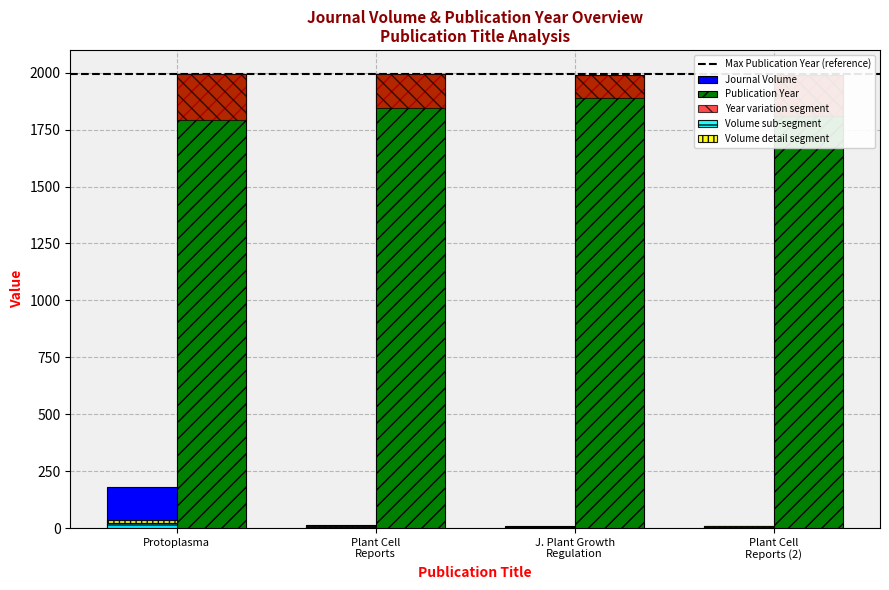

What is the total value across all series at Plant Cell Reports (2)?

2001